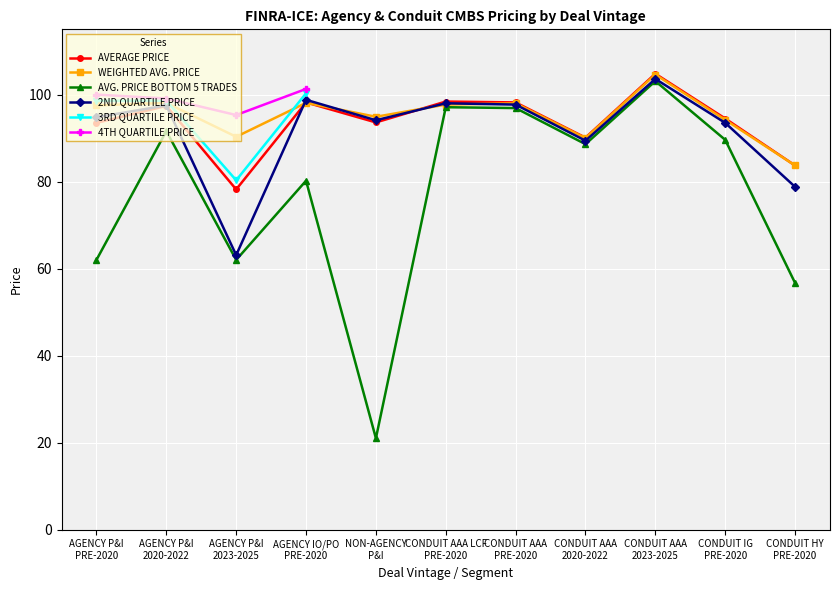

What is the difference between the maximum and minimum values in the 4TH QUARTILE PRICE series?

6.0